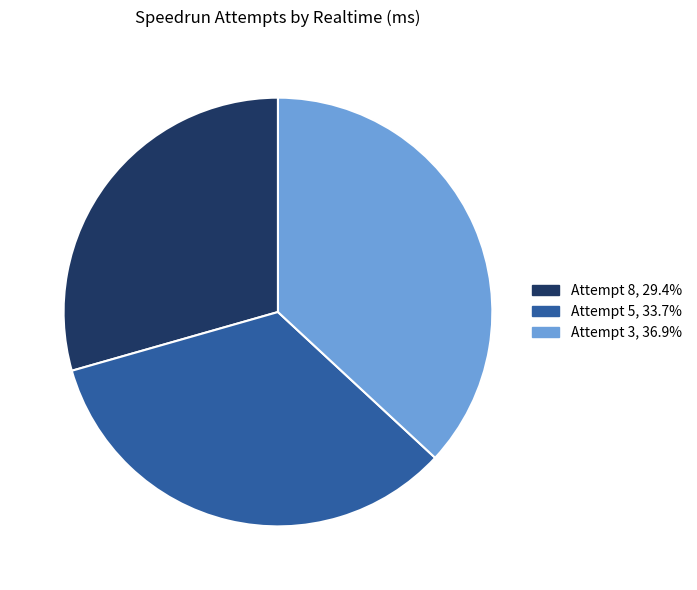

Rank the categories by value from lowest to highest.

Attempt 8, Attempt 5, Attempt 3